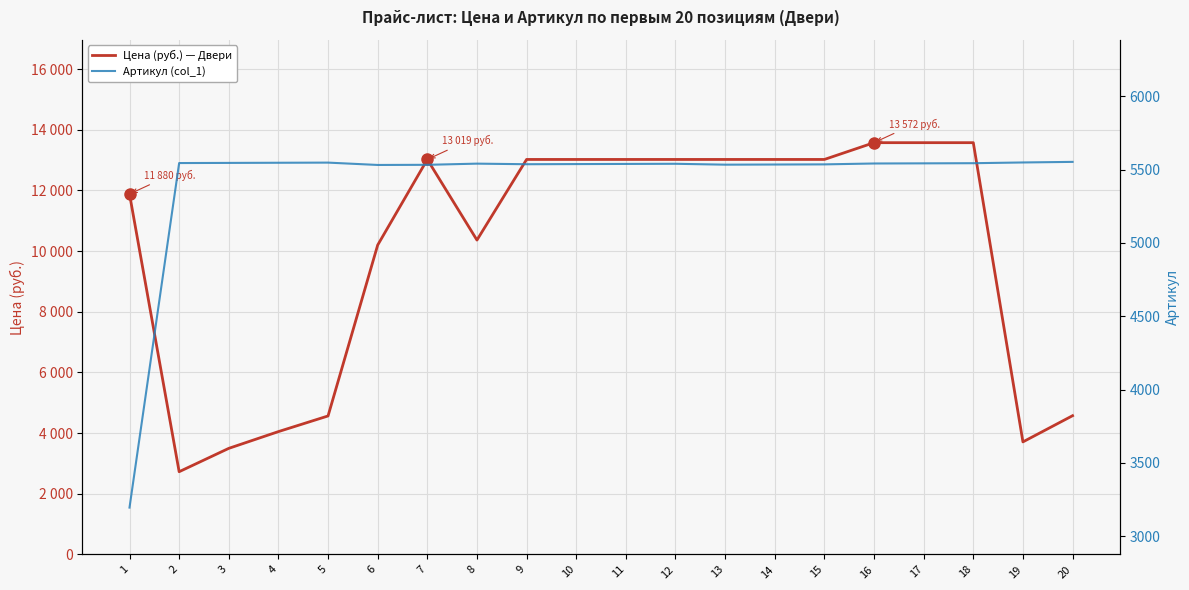

The Артикул (col_1) series shows 7524 at 9. True or false?

False